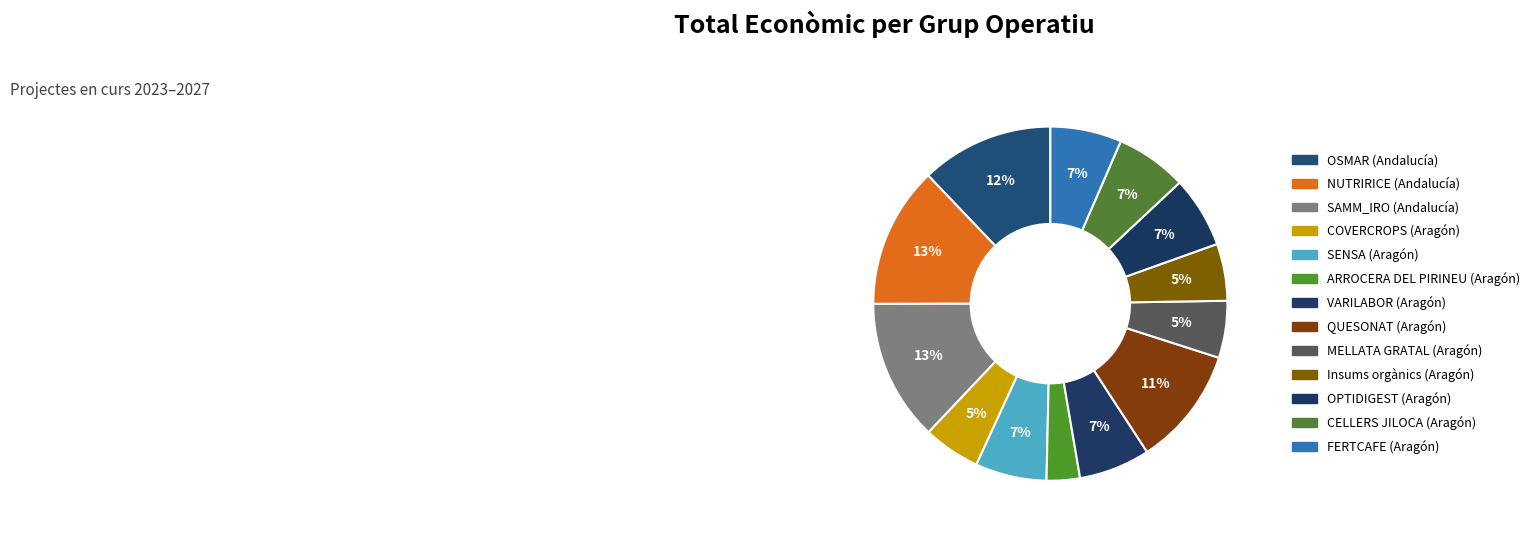

How many slices are in this pie chart?

13